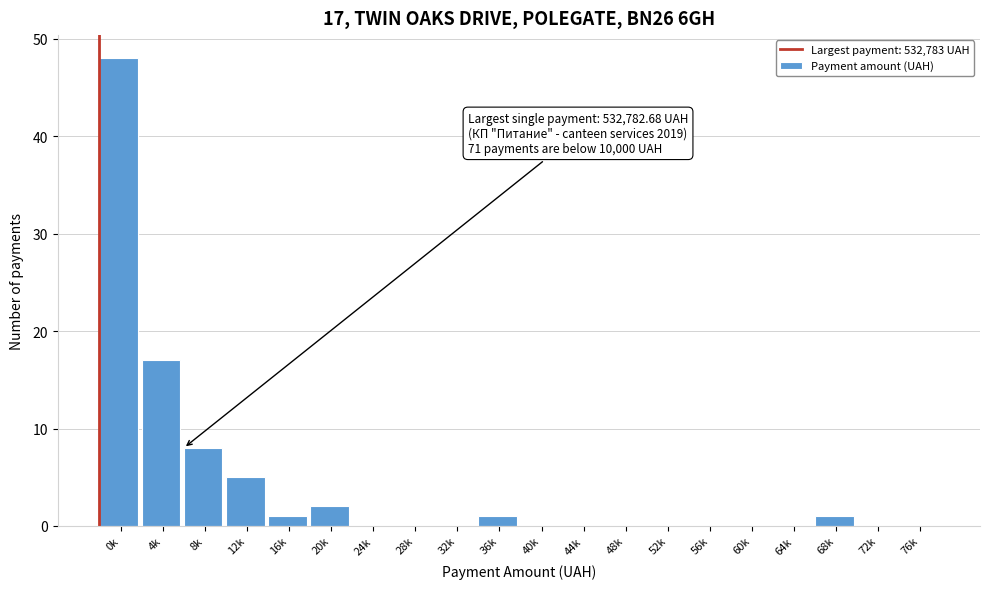

Reading left to right, extract all data points from this chart.

0k=48	4k=17	8k=8	12k=5	16k=1	20k=2	24k=0	28k=0	32k=0	36k=1	40k=0	44k=0	48k=0	52k=0	56k=0	60k=0	64k=0	68k=1	72k=0	76k=0